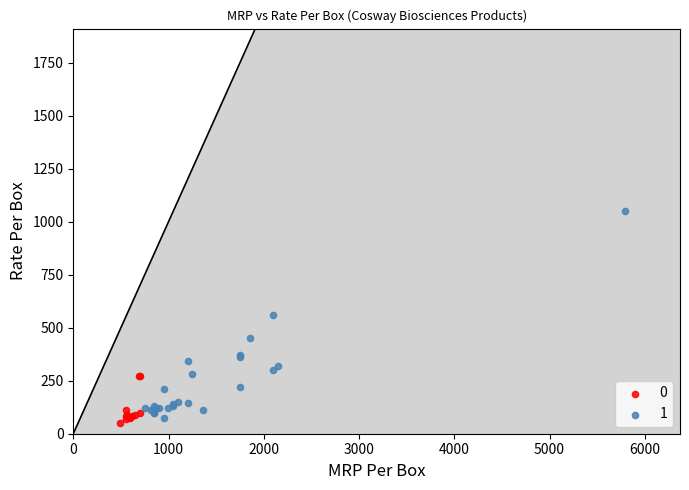

Which series contains the lowest Y value?

0